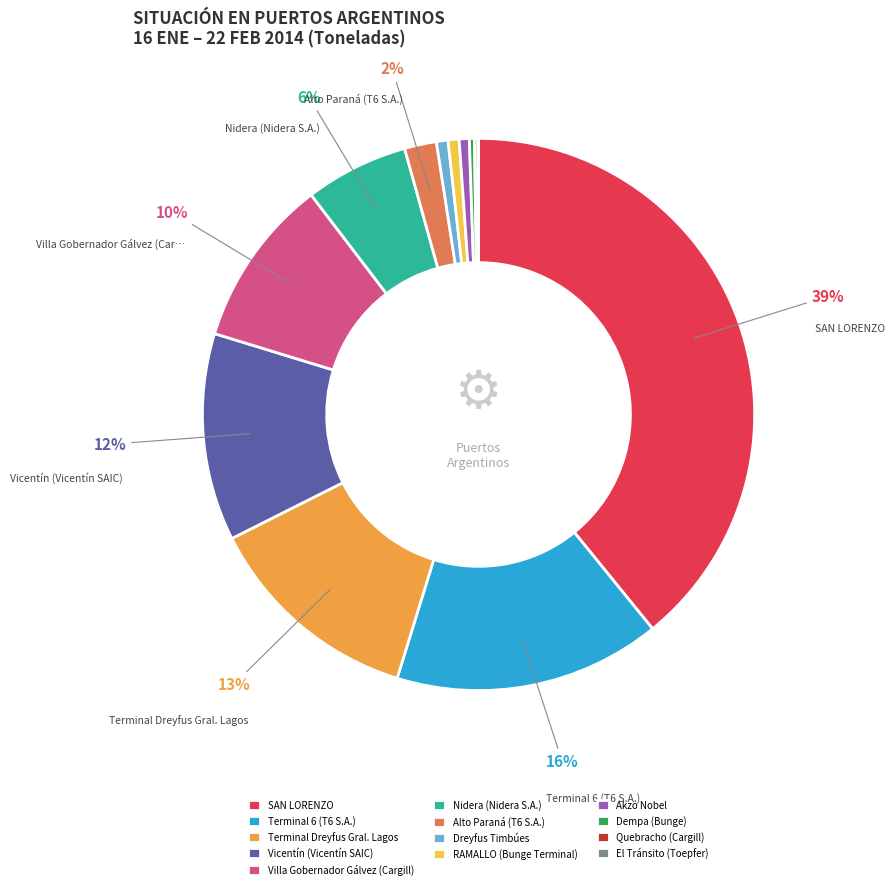

Is it true that RAMALLO (Bunge Terminal) is 1% of the pie?

True